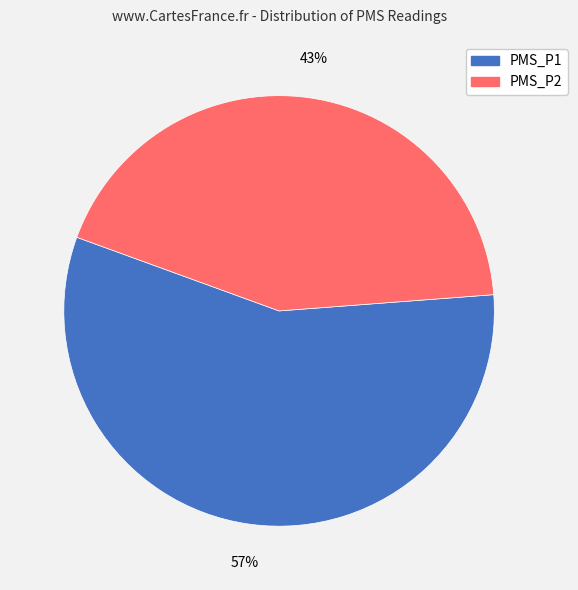

The PMS_P1 slice represents 57% of the pie. True or false?

True